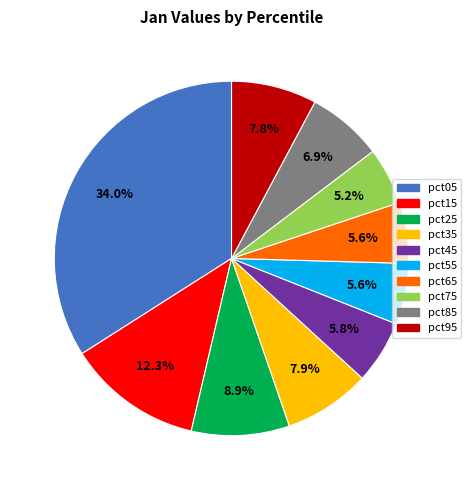

To the nearest percent, what is the difference between the largest and smallest slice percentages?

29%